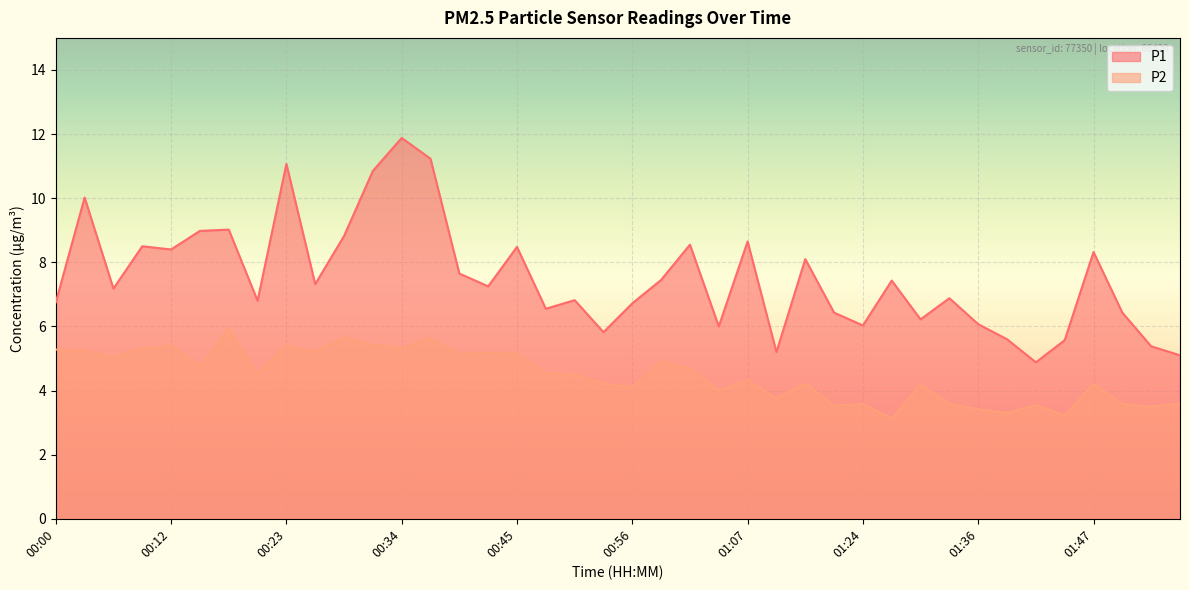

Which series has the largest range (max minus min)?

P1